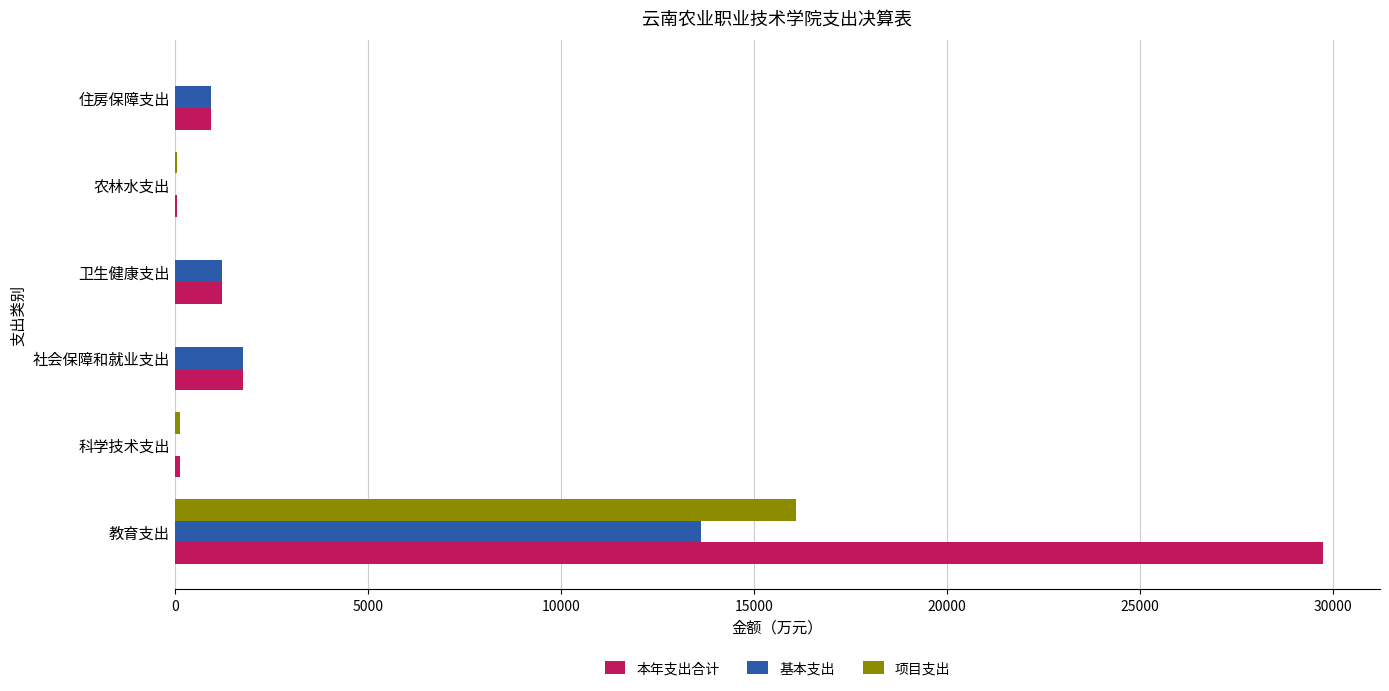

How many data points in 基本支出 are above 1236?

3